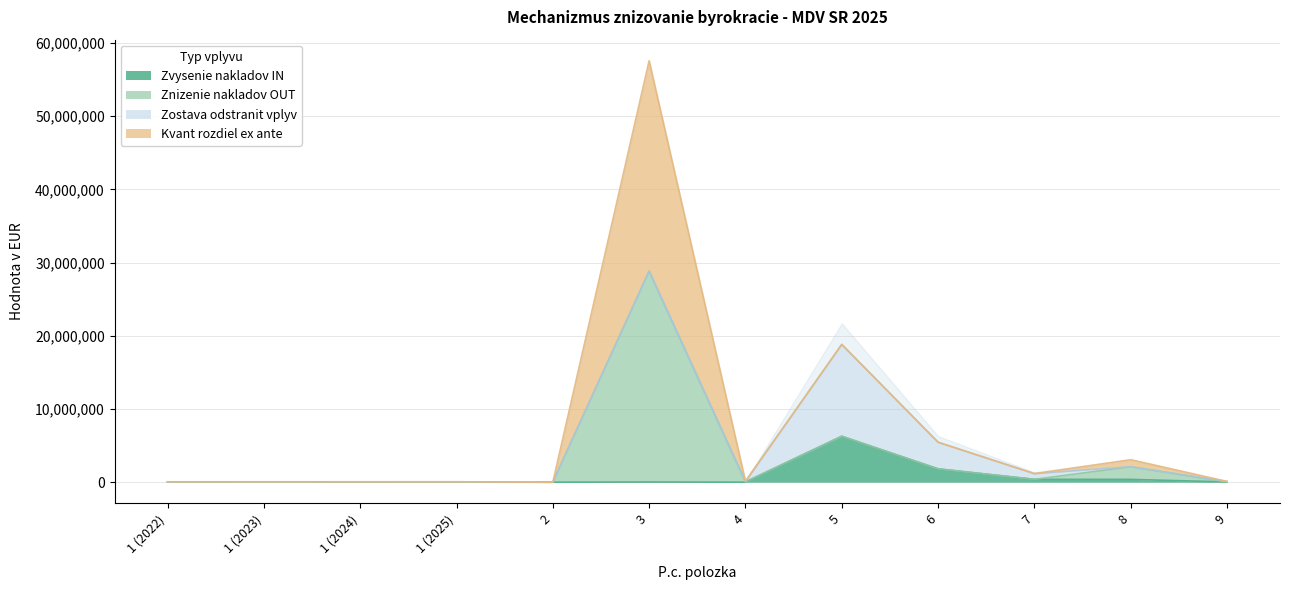

True or false: Kvant rozdiel ex ante has more than 0 interior local peaks.

True